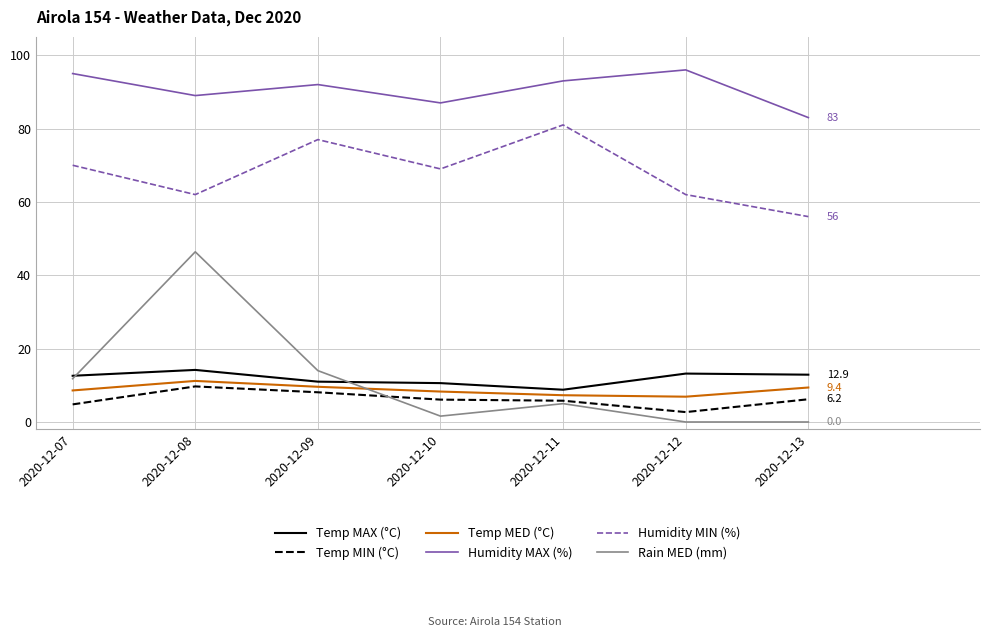

Which series has the widest spread of values?

Rain MED (mm)